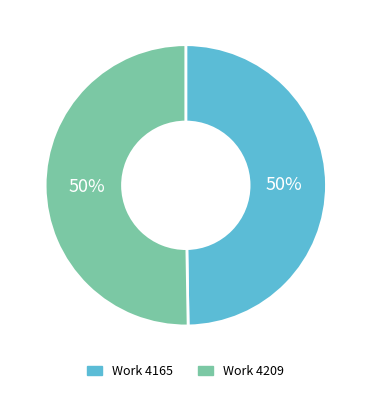

The Work 4165 slice represents 50% of the pie. True or false?

True